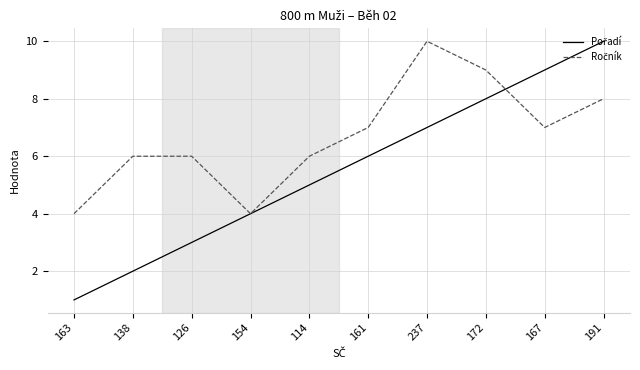

What position from the left is 138?

2